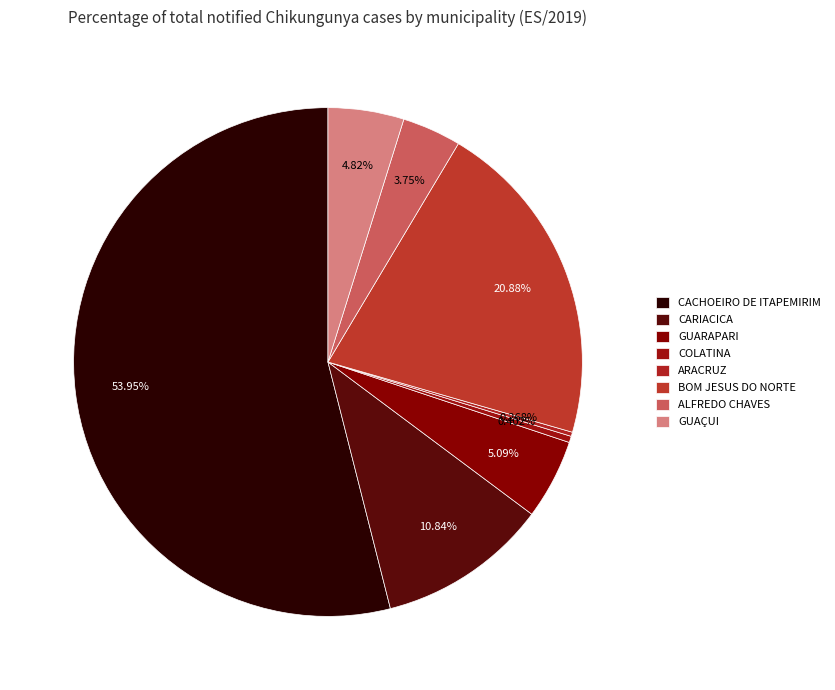

Which has a higher value, ALFREDO CHAVES or GUARAPARI?

GUARAPARI